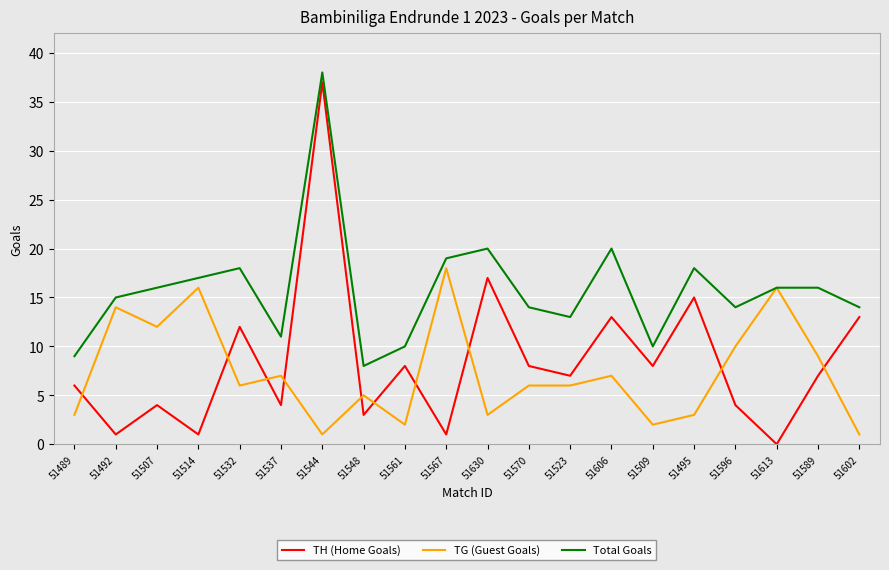

The TG (Guest Goals) series shows 1 at 51602. True or false?

True